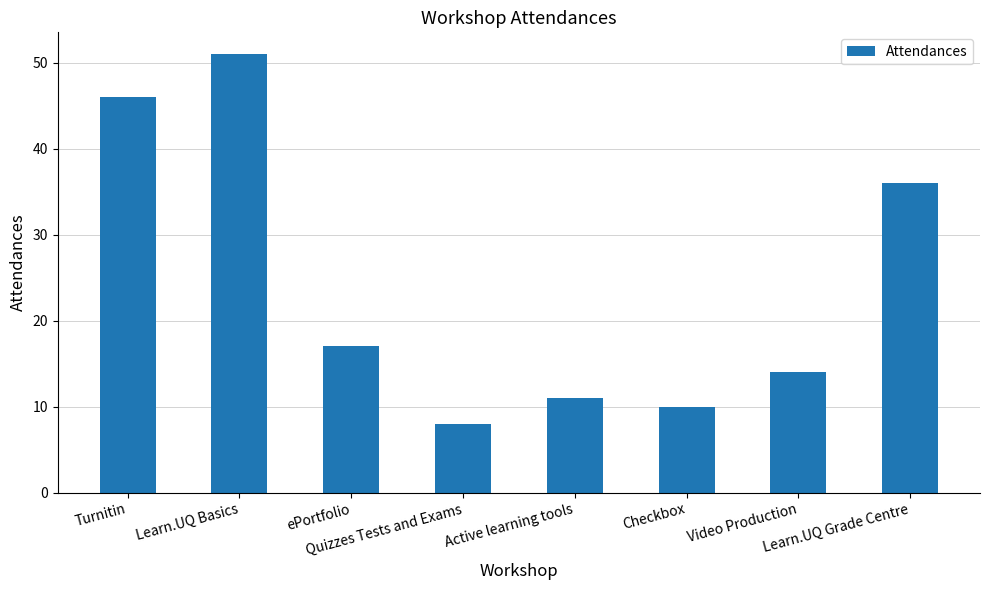

Is it true that the value at Learn.UQ Basics is 26?

False